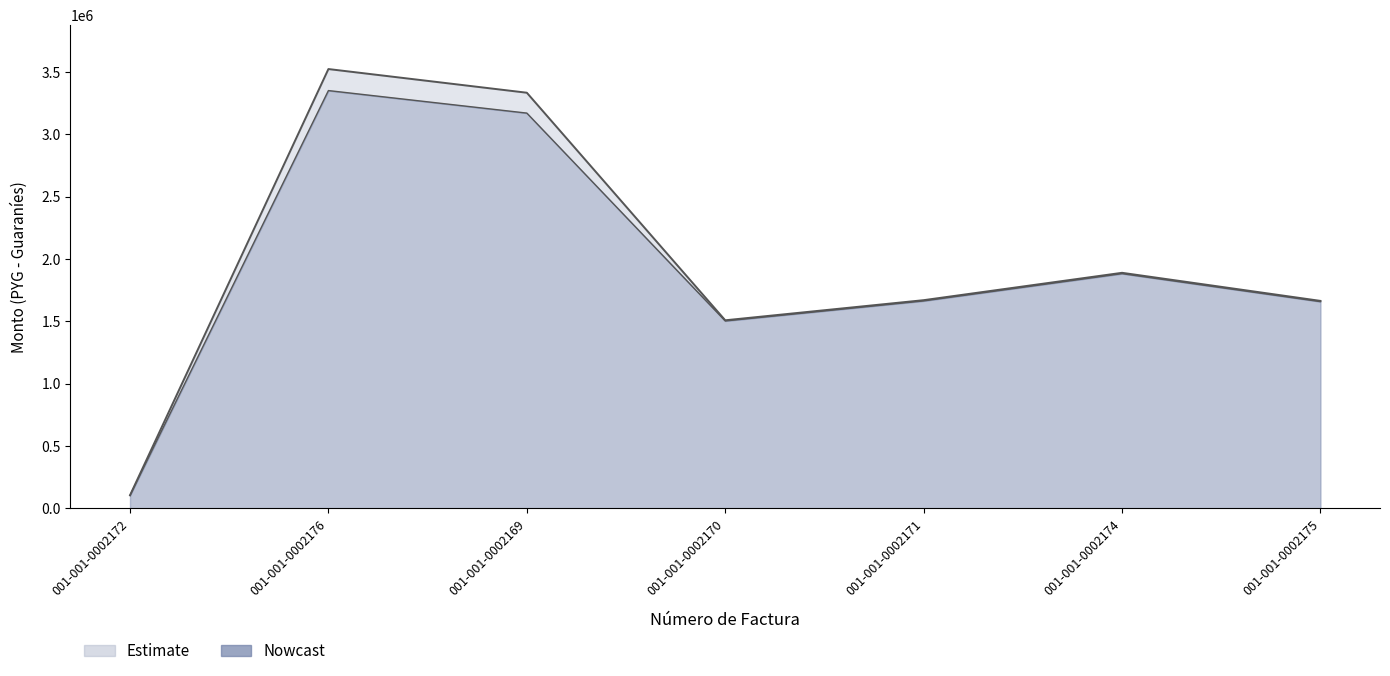

How many lines are shown in the chart?

2